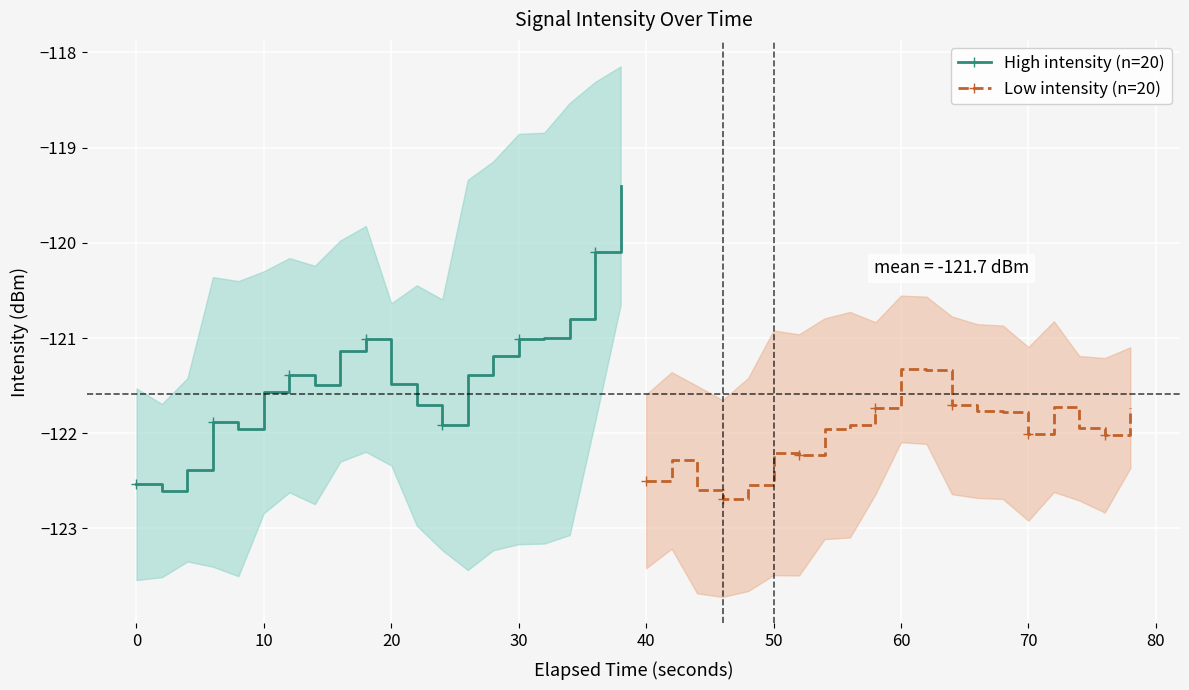

What is the maximum value for High intensity (n=20)?

-119.4